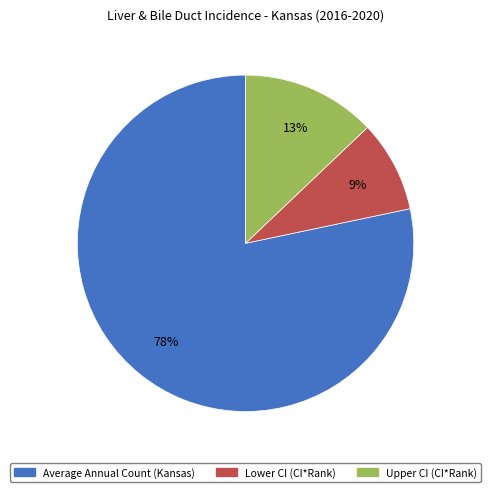

Rank the categories by value from highest to lowest.

Average Annual Count (Kansas), Upper CI (CI*Rank), Lower CI (CI*Rank)